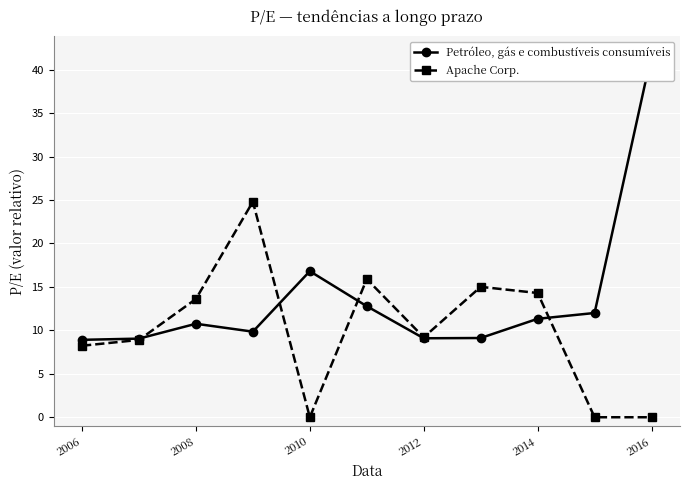

How many data points in Apache Corp. are above 9?

6